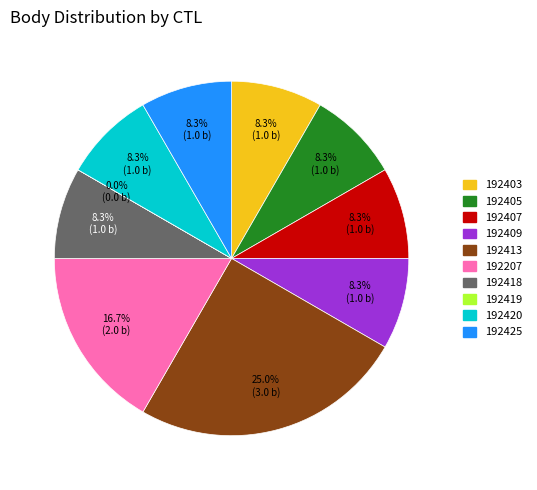

To the nearest percent, what percentage of the pie is 192418?

8%